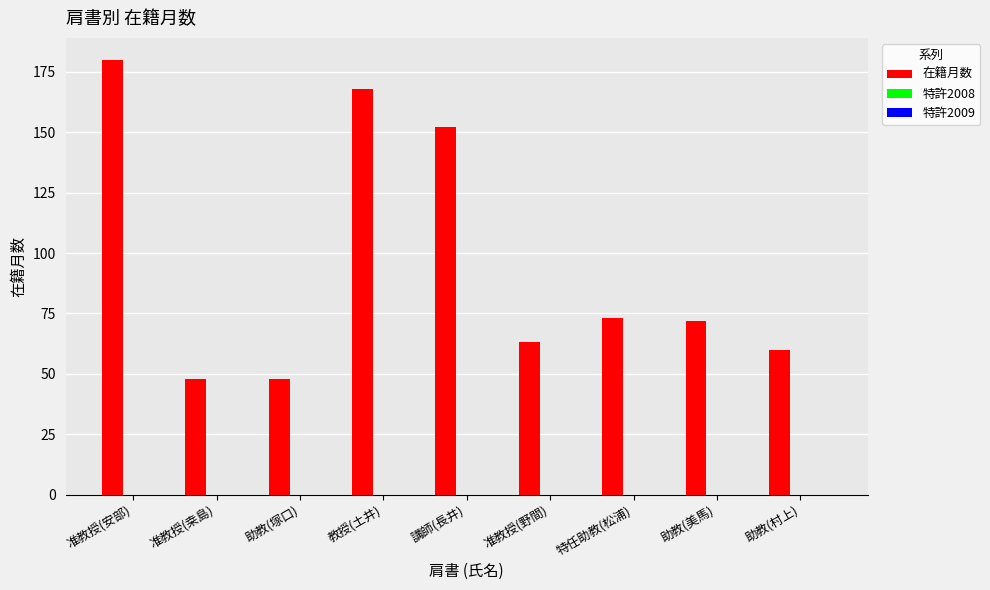

Which label corresponds to the largest value in the chart?

准教授(安部)